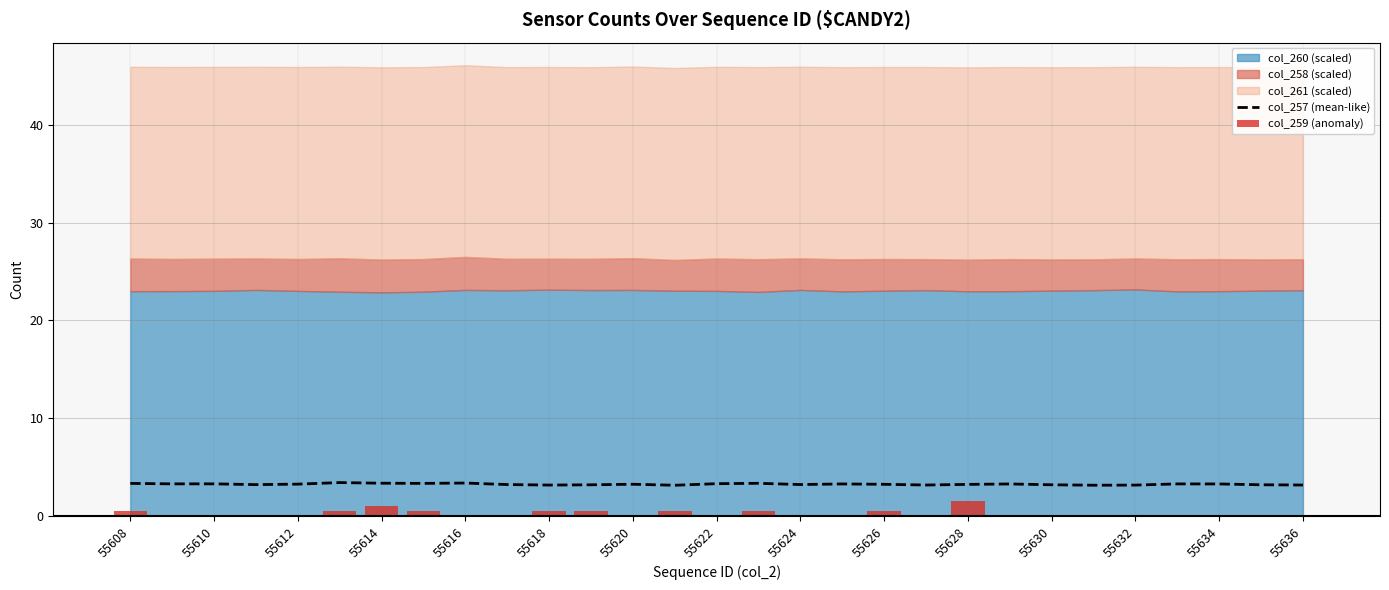

What is the sum of all col_257 (mean-like) values?

94.4